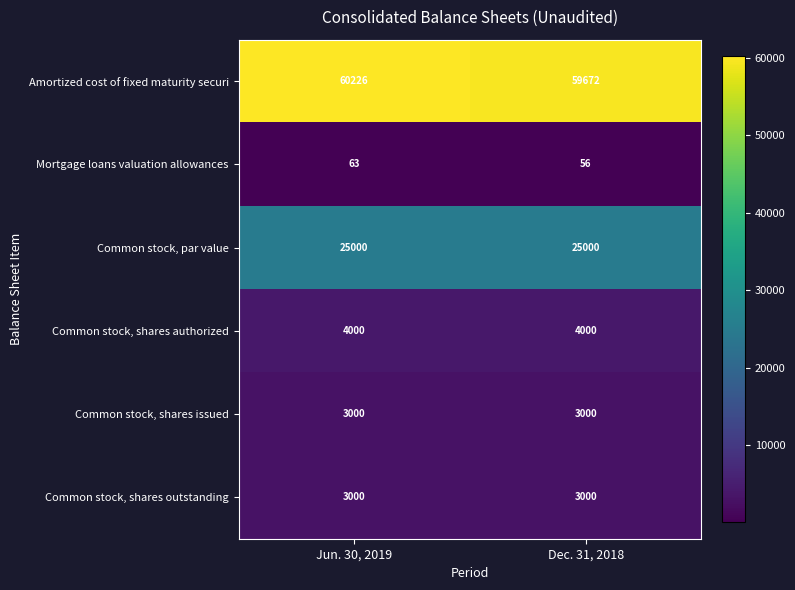

True or false: Amortized cost of fixed maturity securi has a value of 59672 at Dec. 31, 2018.

True